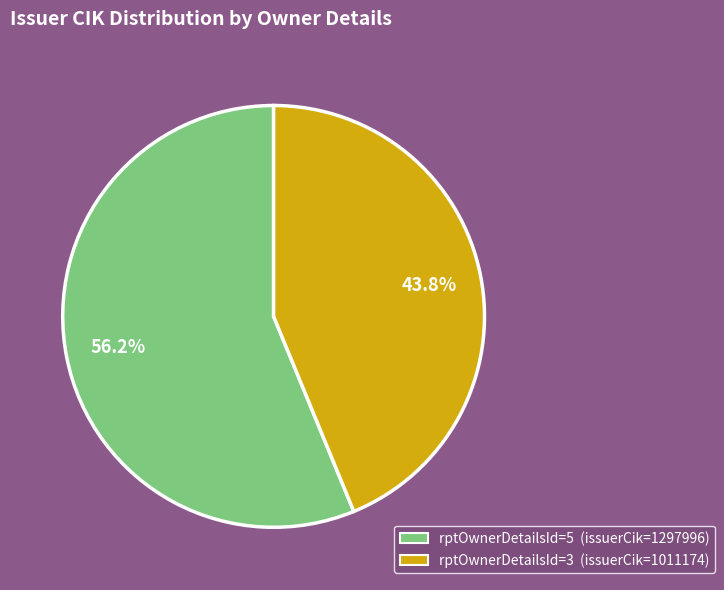

Is there any slice that represents more than half of the pie?

Yes